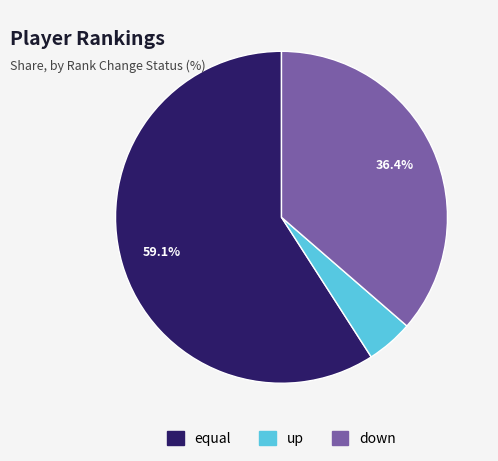

What percentage is NOT represented by equal?

40.9%